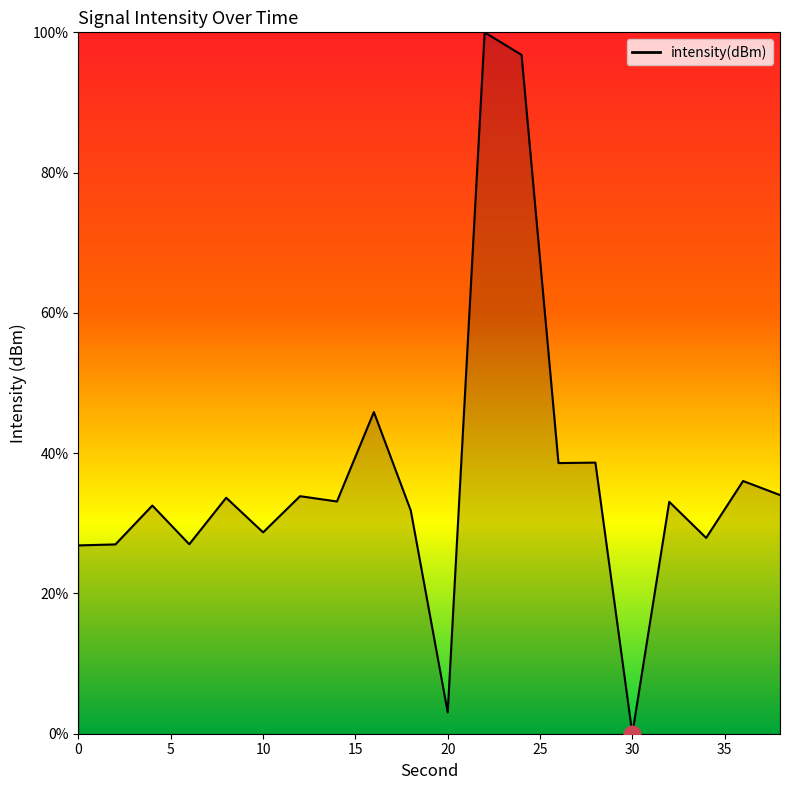

What is the greatest value displayed?

100.0